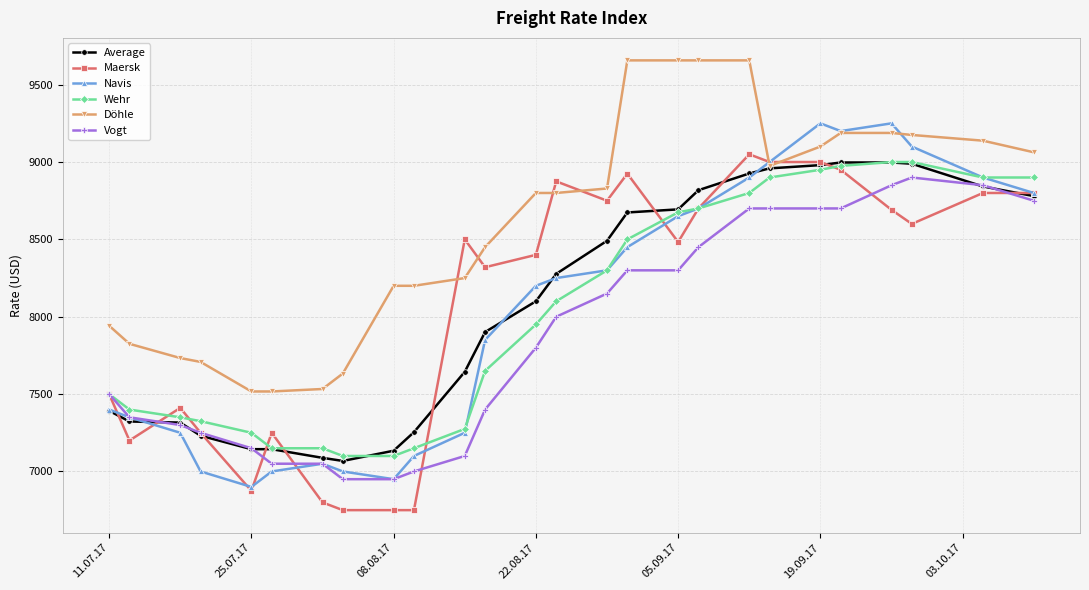

What is the smallest value displayed?

6750